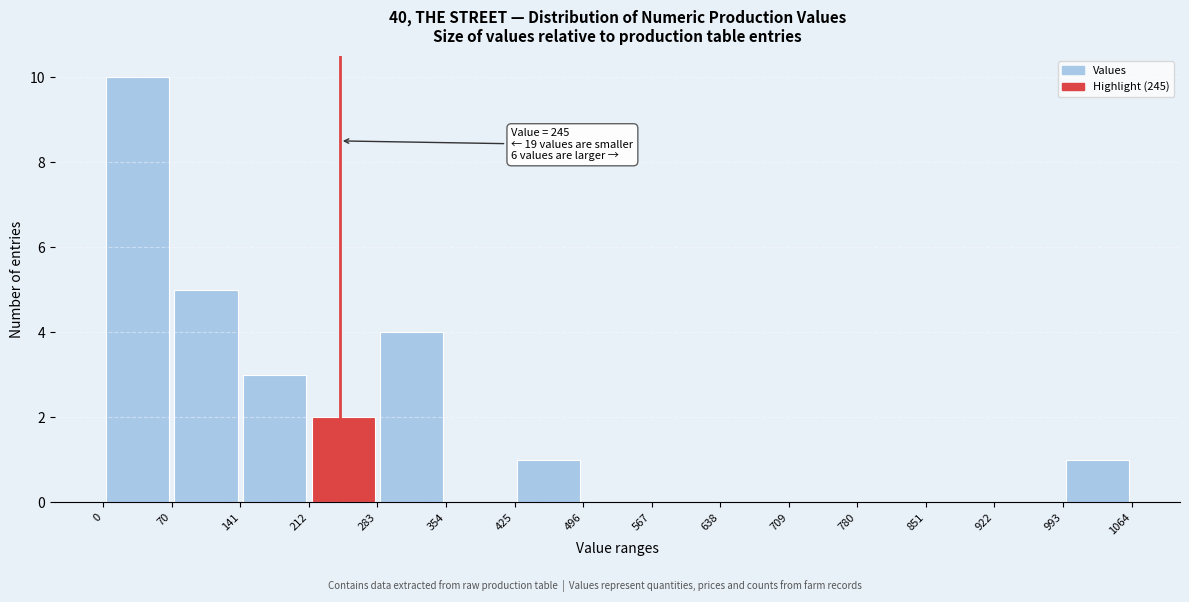

Which range on the x-axis has the tallest bar?

0 to 70